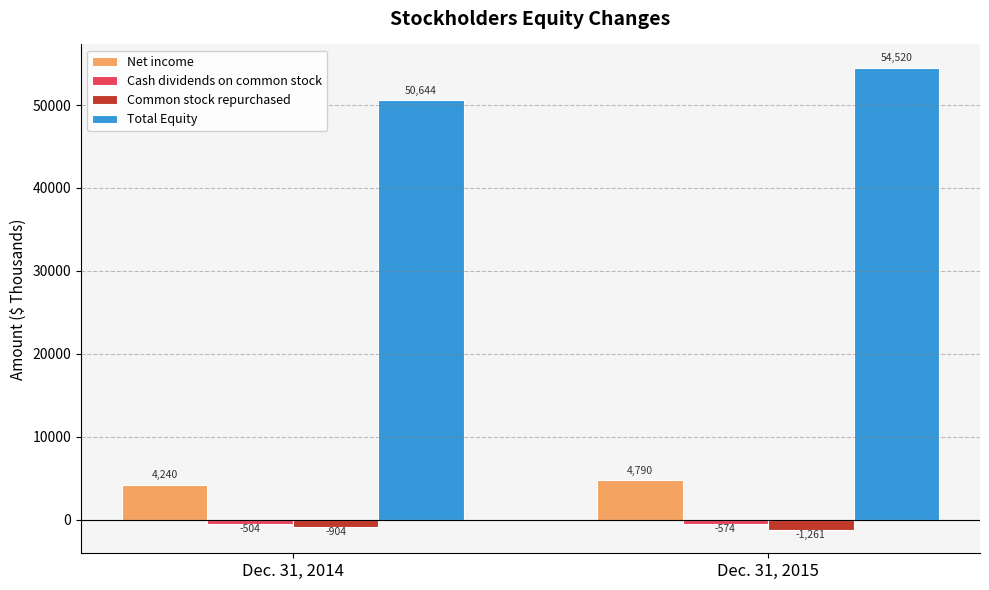

Are the bars horizontal?

No